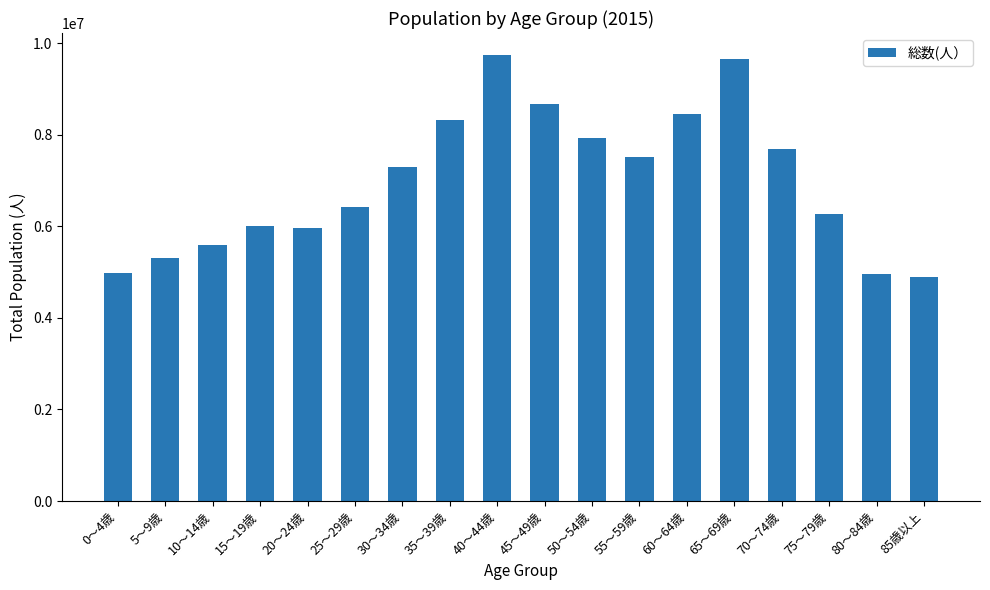

Approximately how many times larger is the value at 55～59歳 compared to 60～64歳?

0.9